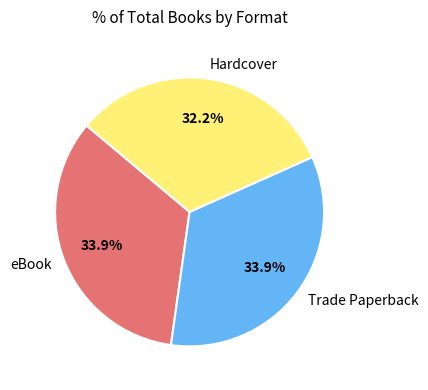

What is the ratio of the value at Trade Paperback to the value at eBook?

1.0